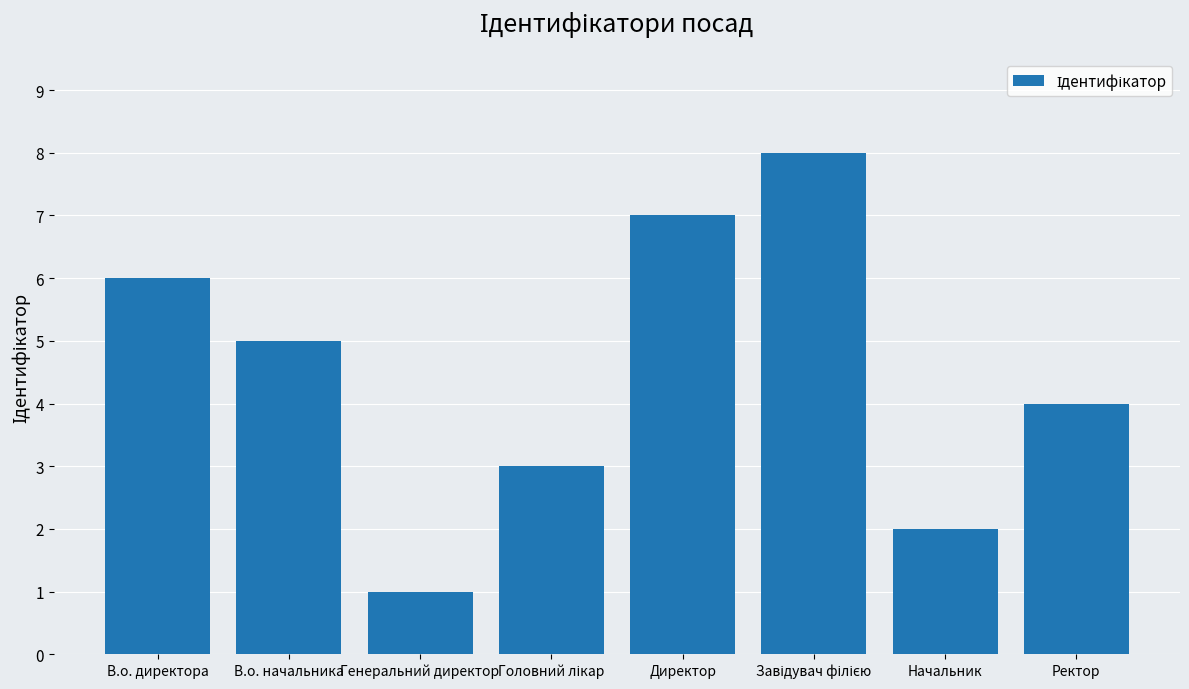

How many data points does each series have?

8